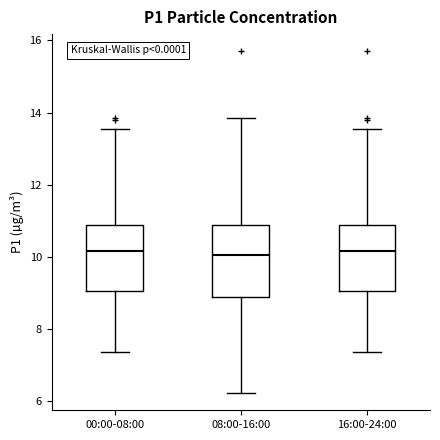

Where does the upper whisker of the box for 08:00-16:00 end on the y-axis? The values are not printed on the chart, so give them approximately, as read against the axis.

13.8